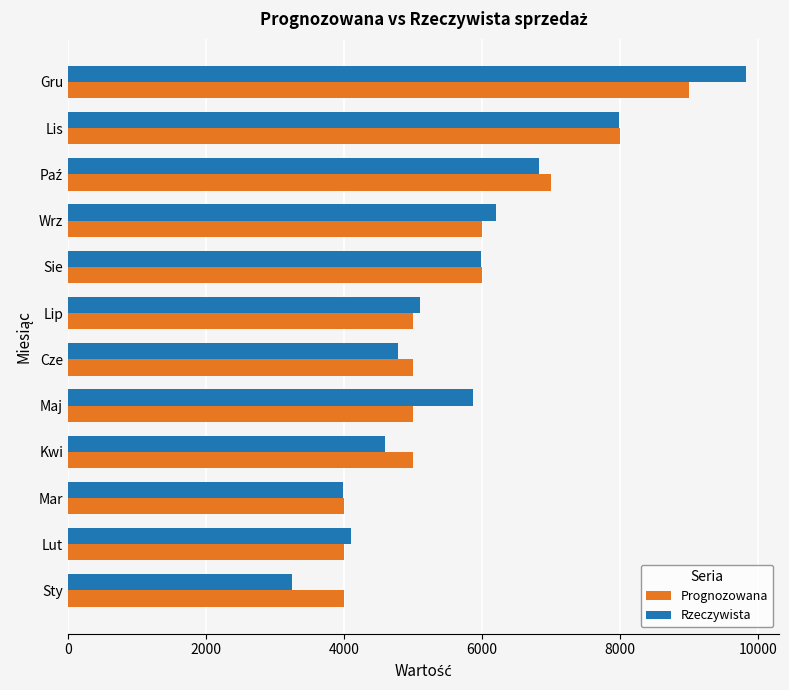

What is the sum of all Rzeczywista values?

68522